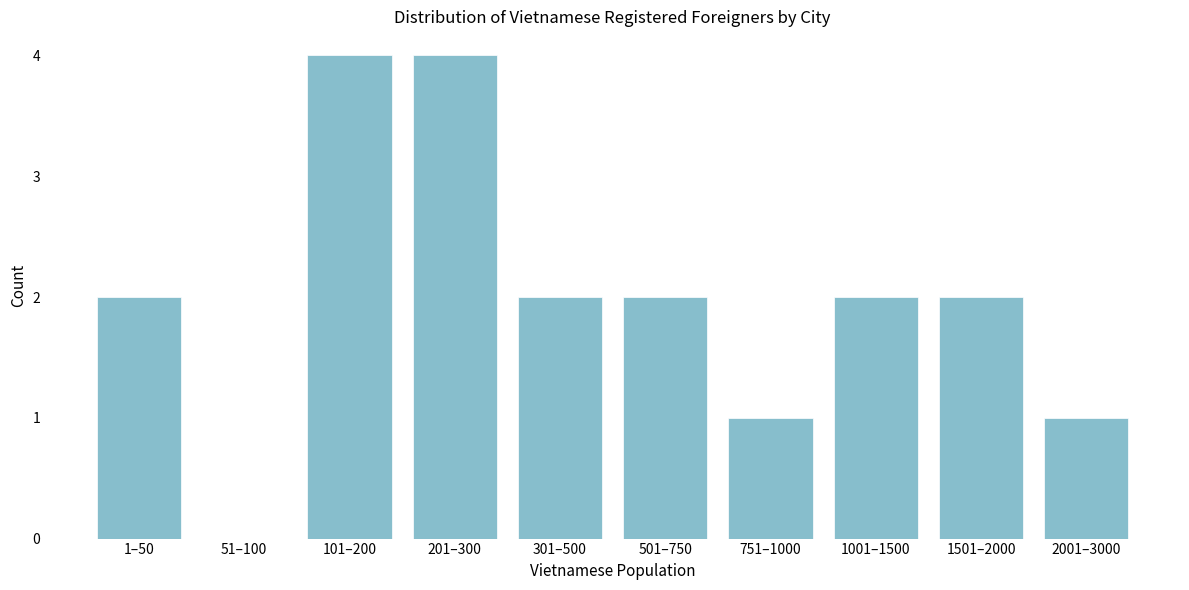

Reading right to left, extract all data points from this chart.

2001–3000=1	1501–2000=2	1001–1500=2	751–1000=1	501–750=2	301–500=2	201–300=4	101–200=4	51–100=0	1–50=2